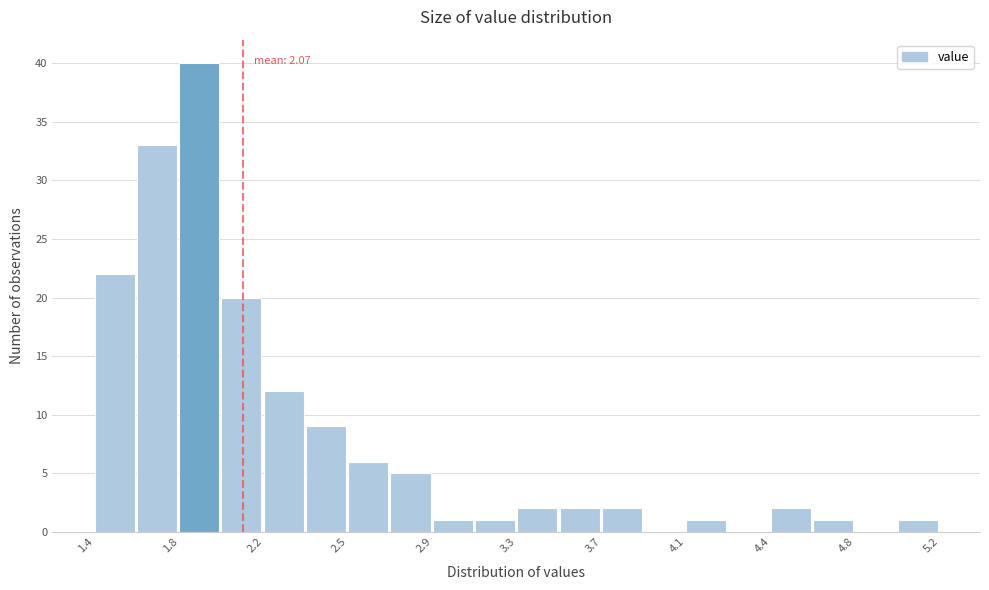

Around what value on the x-axis is the tallest bar? Give the approximate position of its centre, as read against the axis.

1.85